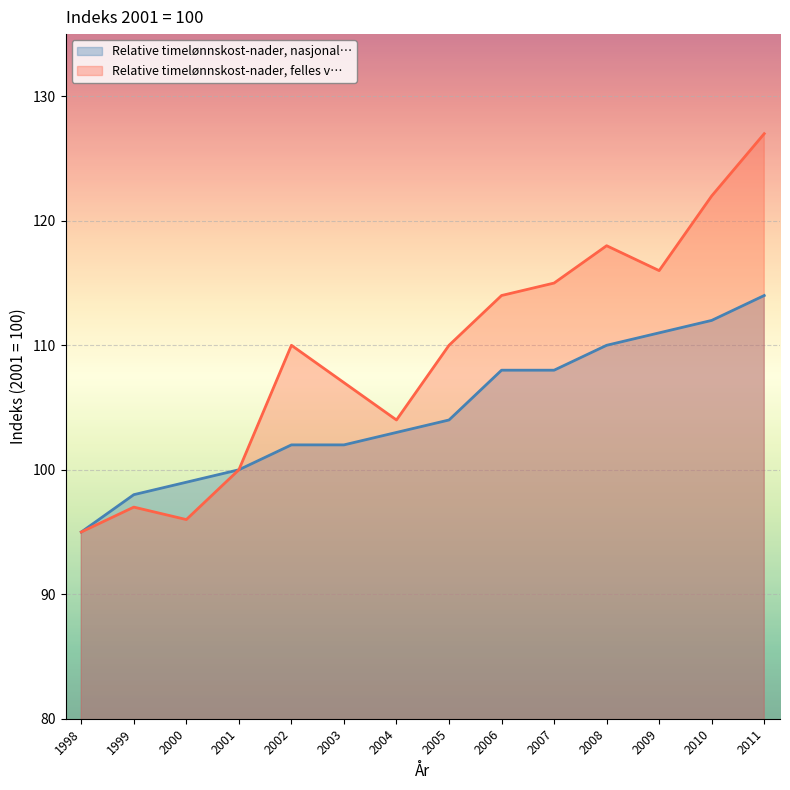

Is the value of Relative timelønnskost-nader, felles v… at 2011 greater than the value of Relative timelønnskost-nader, nasjonal… at 1999?

Yes